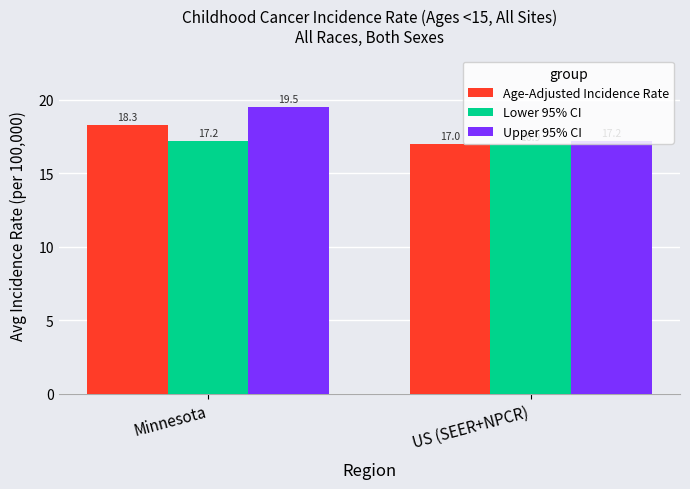

Is the value of Upper 95% CI at Minnesota greater than the value of Age-Adjusted Incidence Rate at US (SEER+NPCR)?

Yes